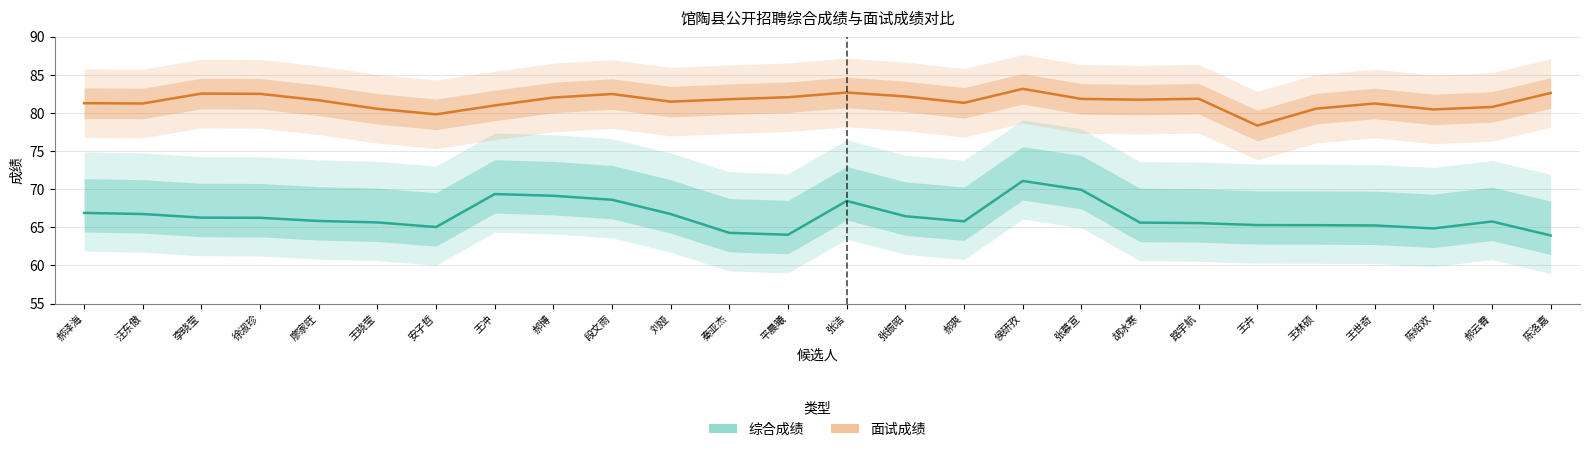

Between 徐淑珍 and 汪东傲, which is larger?

汪东傲